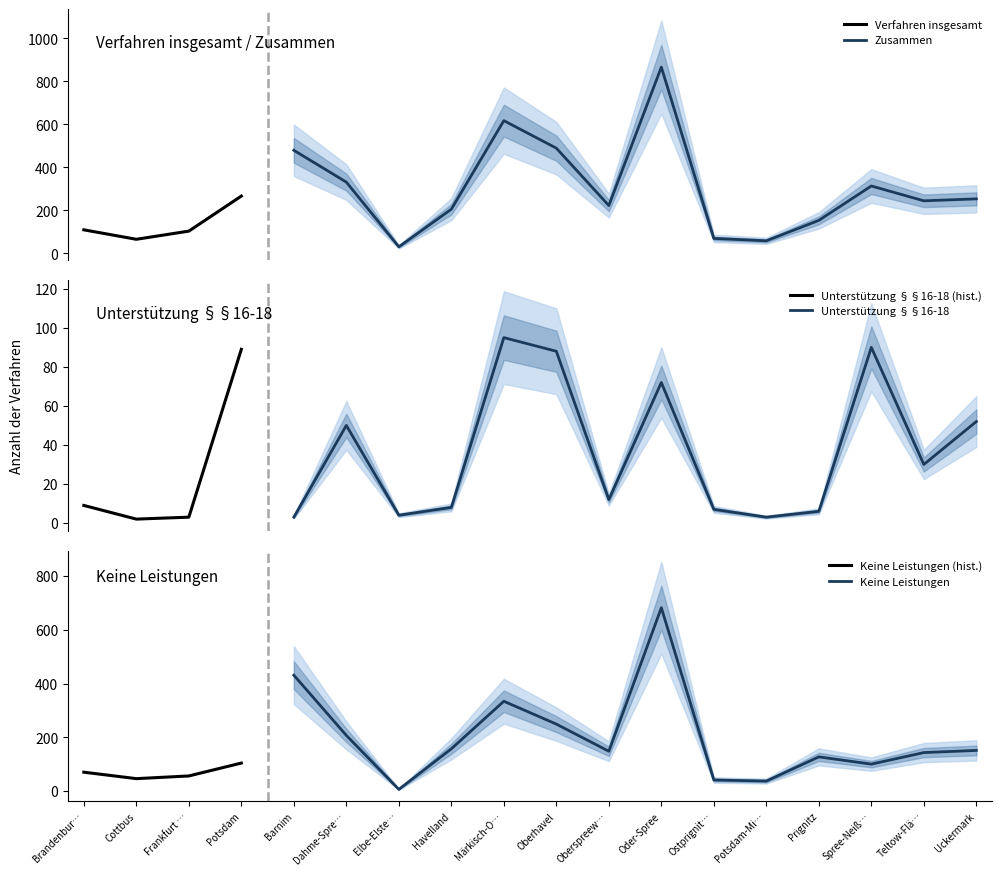

Which category has the lowest value across all series?

Cottbus